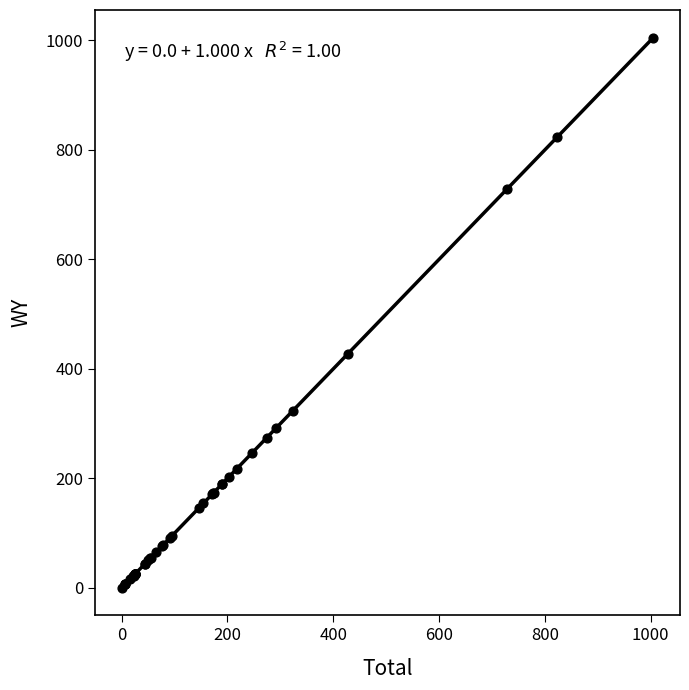

What Y value in the scatter plot is closest to 502?

427.8